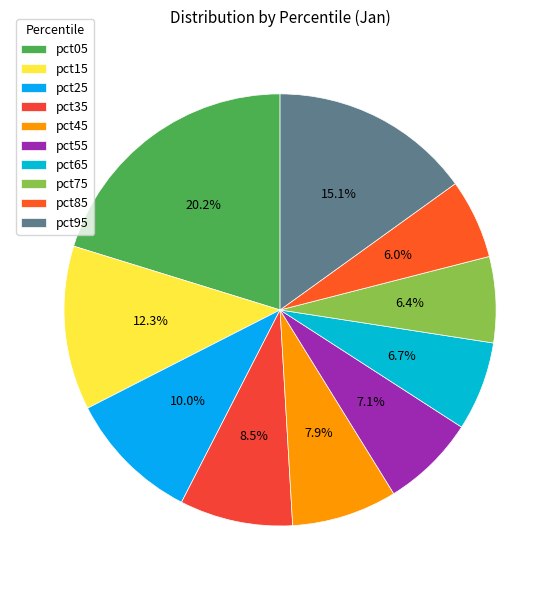

To the nearest percent, what is the average slice percentage?

10%